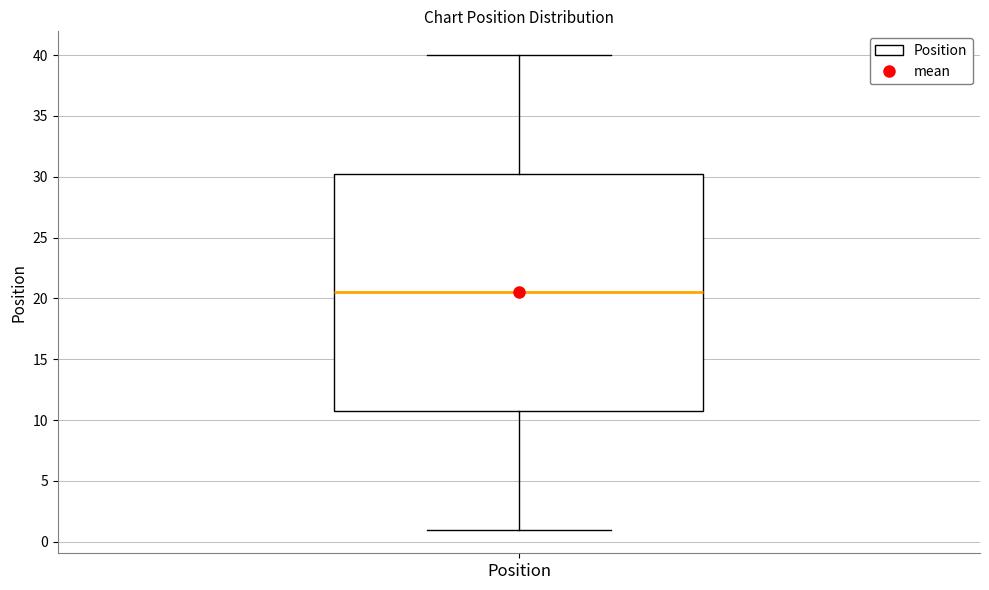

Read this box plot against the y-axis: the position of the median line, the range covered by the box, and the ends of both whiskers. The values are not printed on the chart, so give them approximately, as read against the axis.

median 20.5, box 11.0 to 30.5, whiskers 1.0 to 40.0